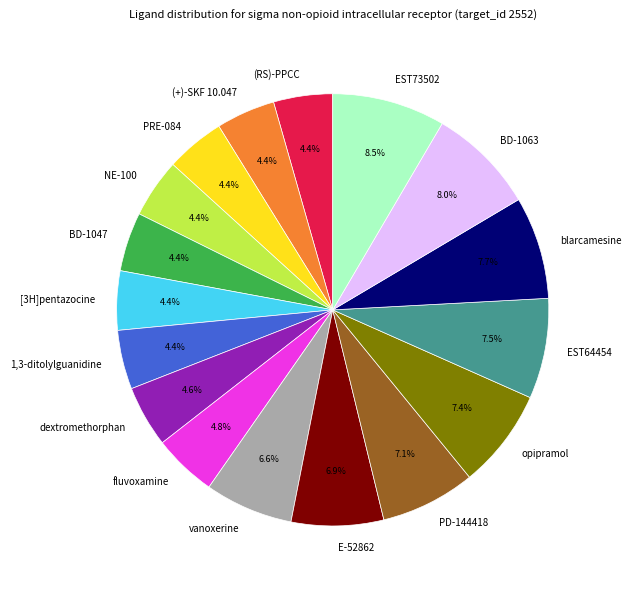

Does 1,3-ditolylguanidine account for over 50% of the chart?

No